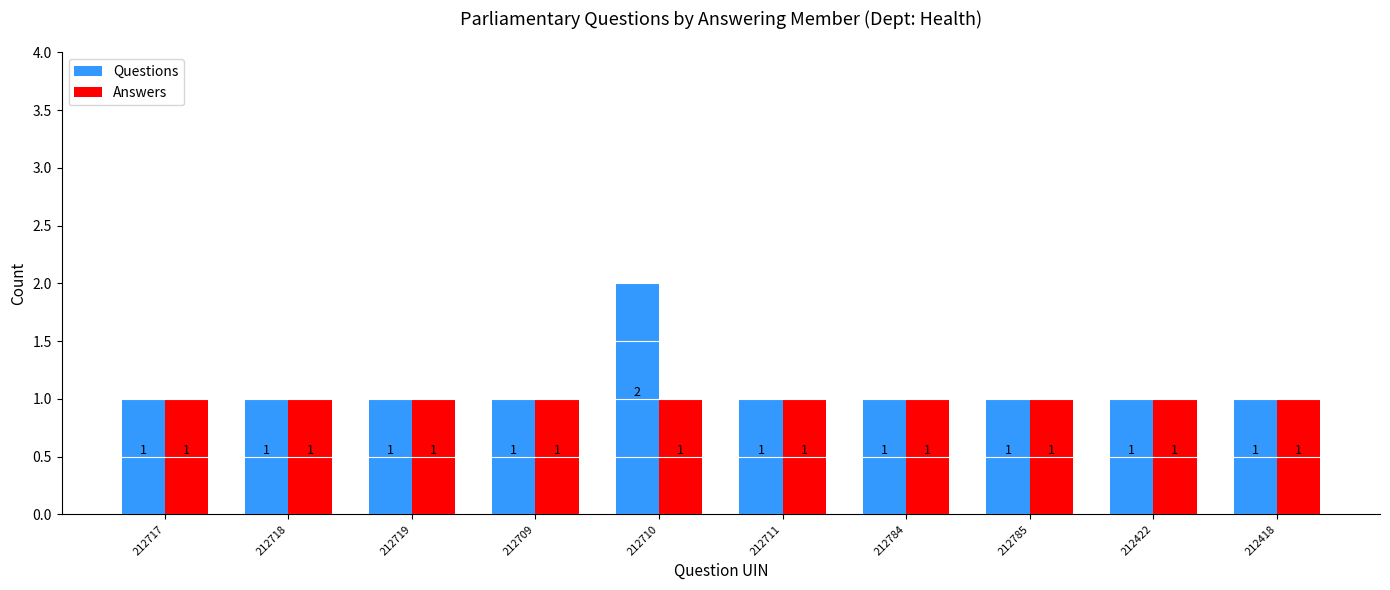

Rank the series by their maximum value, from highest to lowest.

Questions, Answers